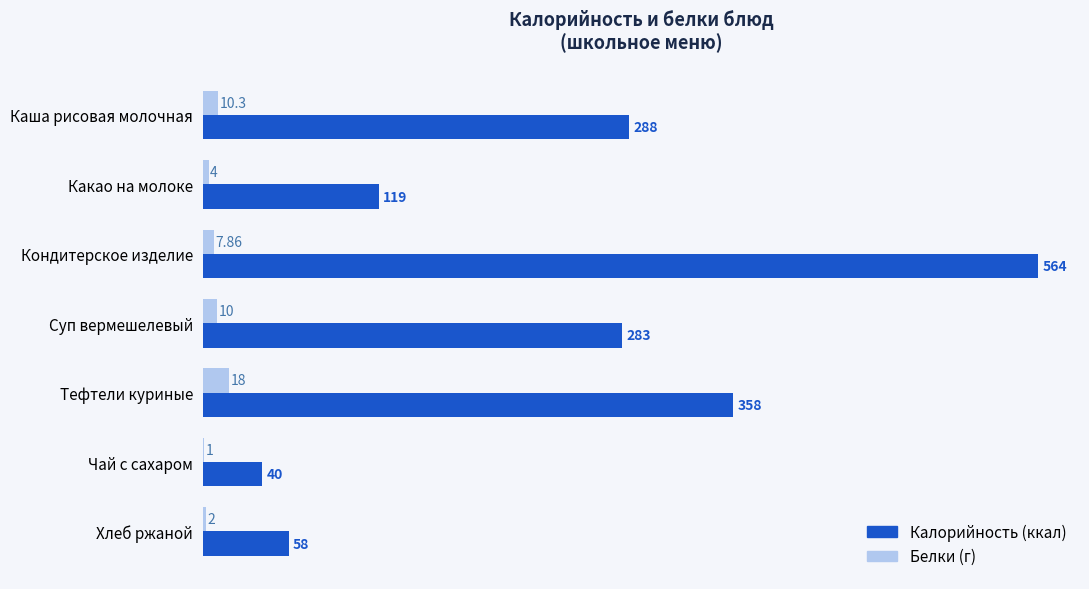

How many distinct data groups are displayed?

2